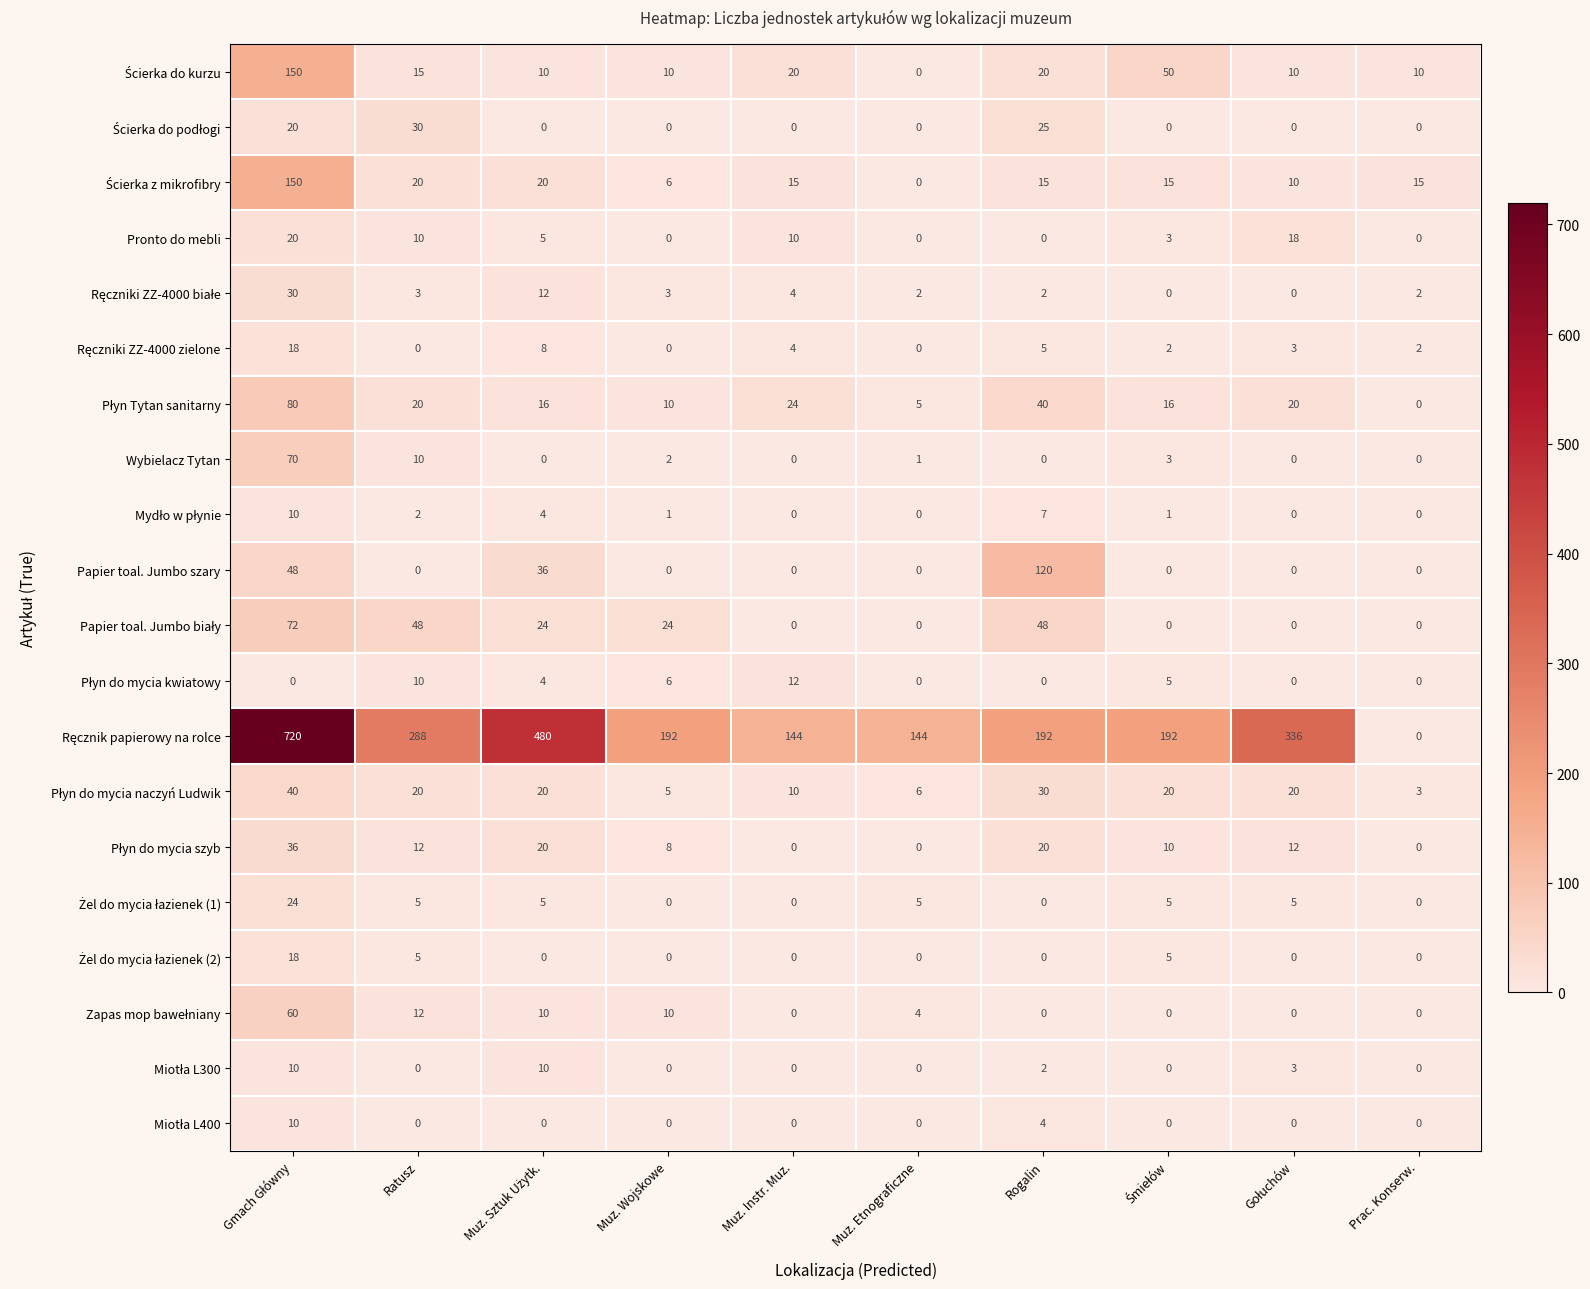

What is the greatest value displayed?

720